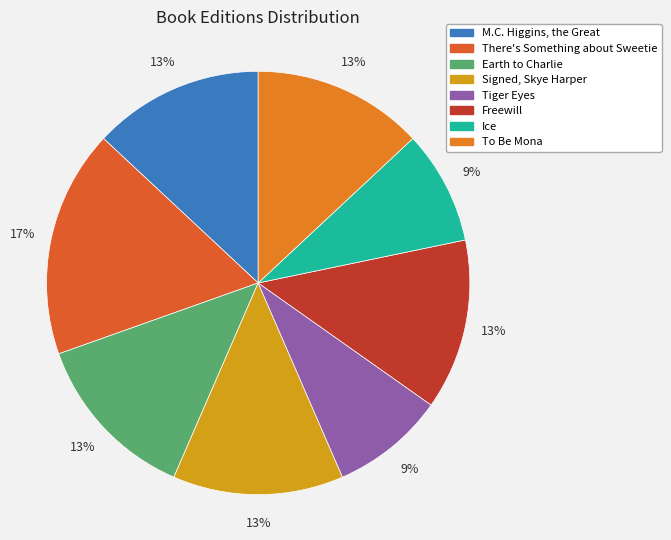

What percentage is the Tiger Eyes slice, to the nearest percent?

9%